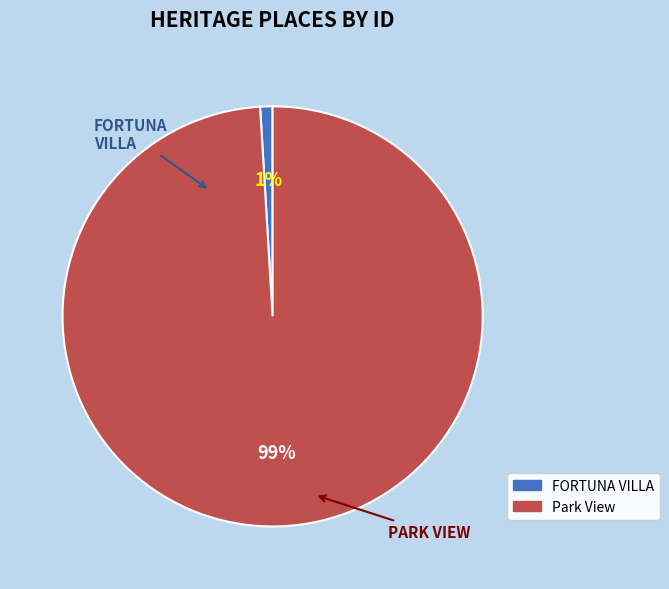

What is the change in value from FORTUNA VILLA to Park View?

+183158